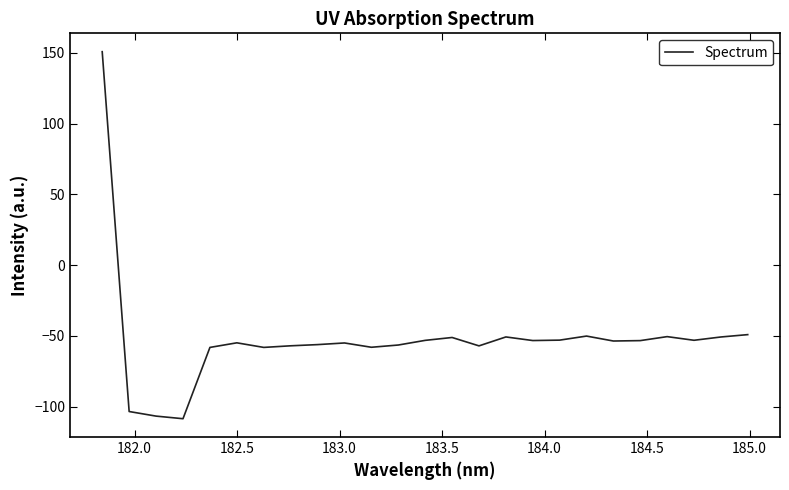

What is the sum of all values?

-1300.5